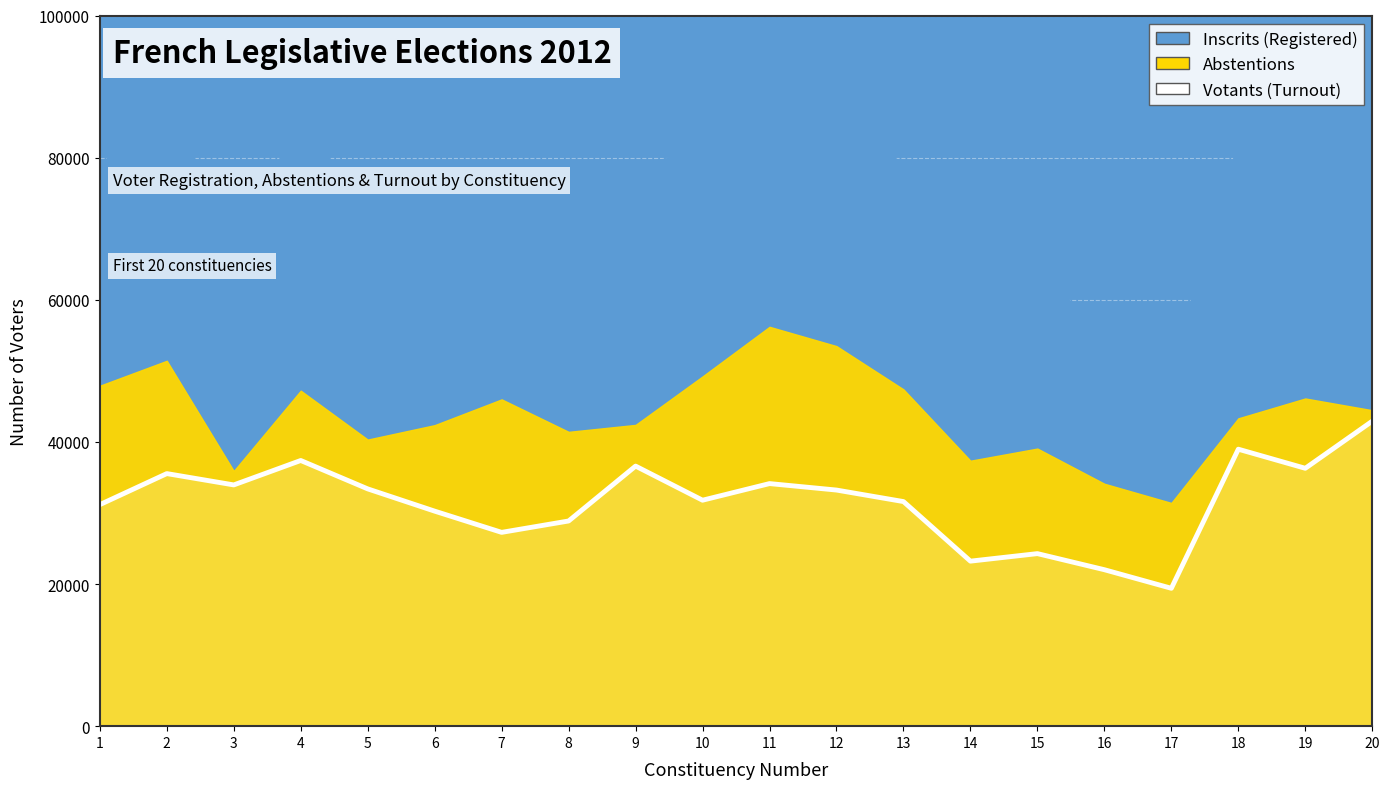

Which has a higher value, 5 or 4?

4